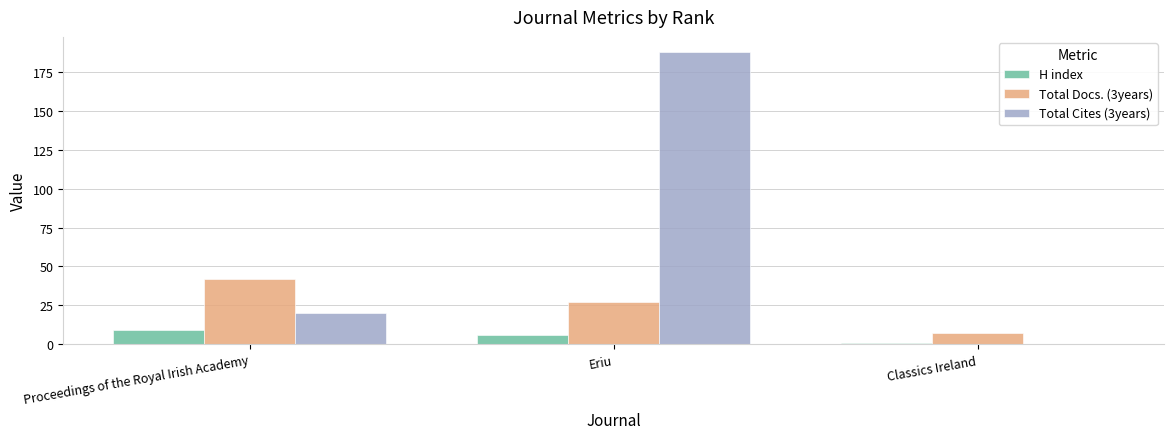

What is the sum of the Total Docs. (3years) values at Eriu and Classics Ireland?

34